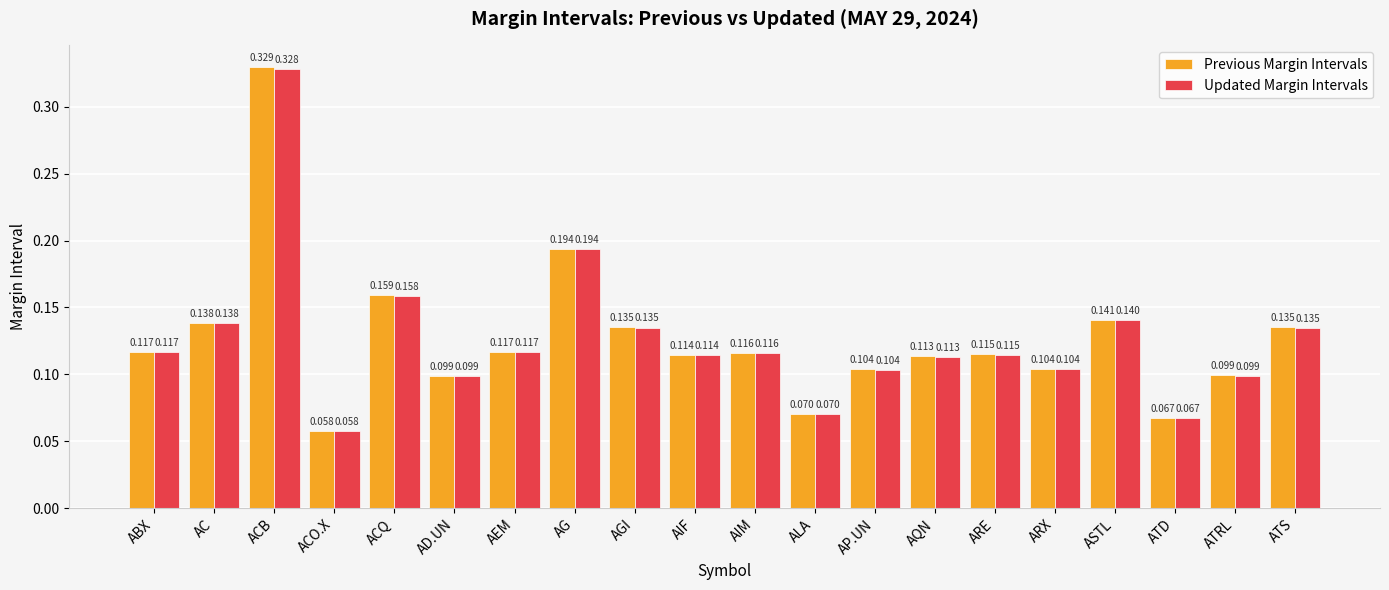

Rank the series by their maximum value, from highest to lowest.

Previous Margin Intervals, Updated Margin Intervals